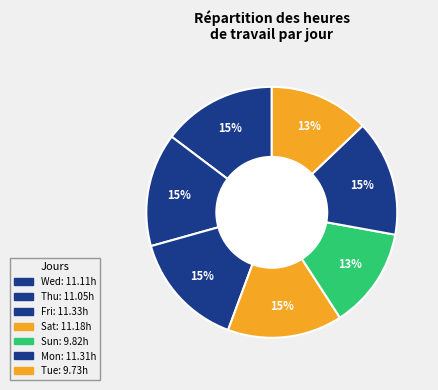

Does Fri account for over 50% of the chart?

No